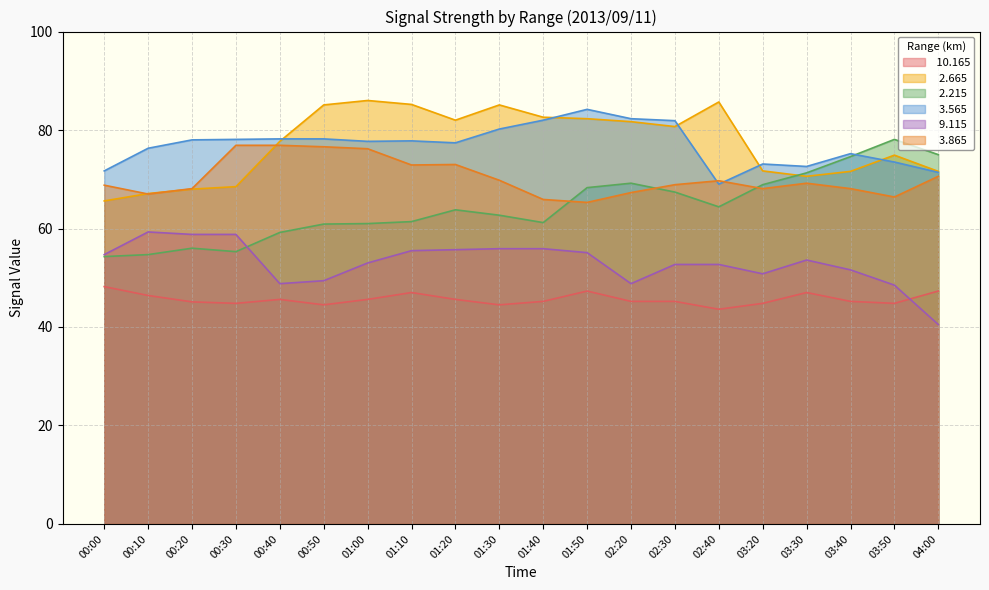

True or false:   9.115 has more than 0 points higher than both neighbors.

True